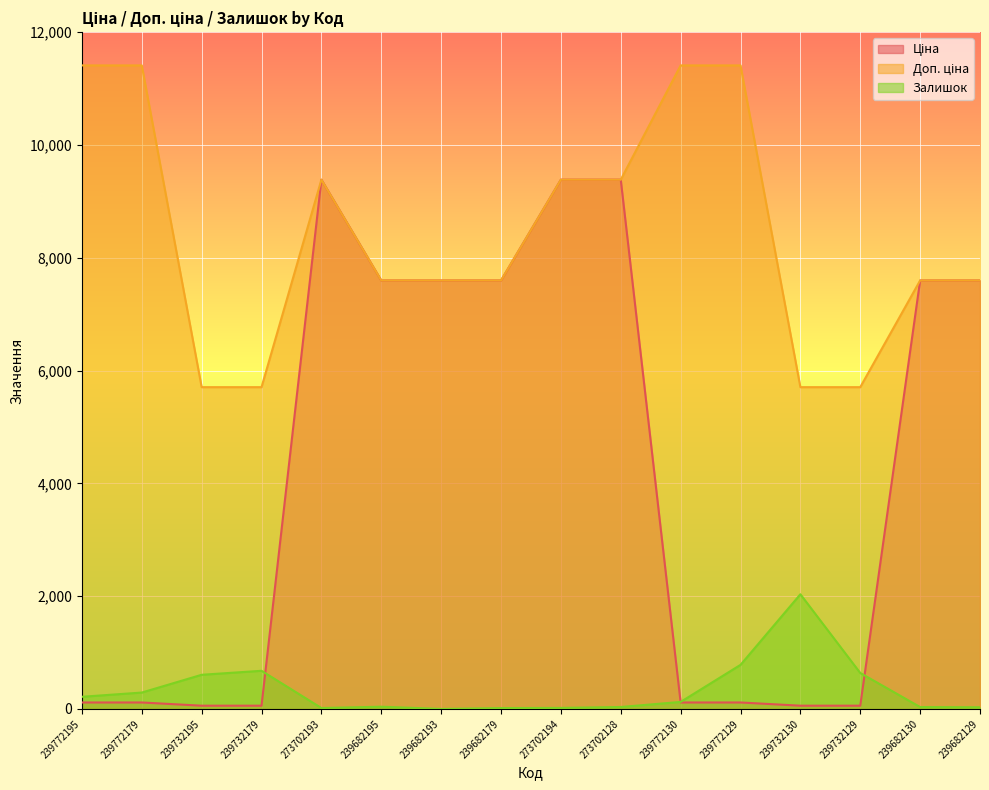

At which label does Ціна reach its minimum?

239732195